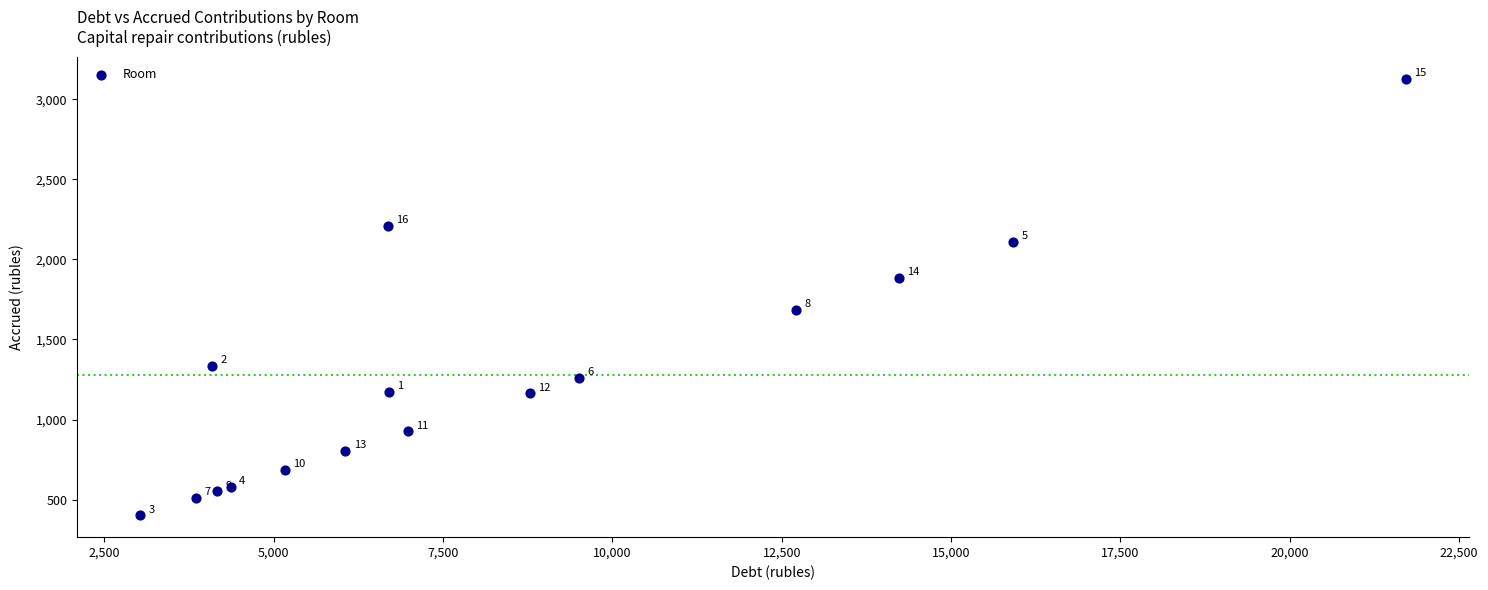

What Y value in the scatter plot is closest to 1765?

1684.0